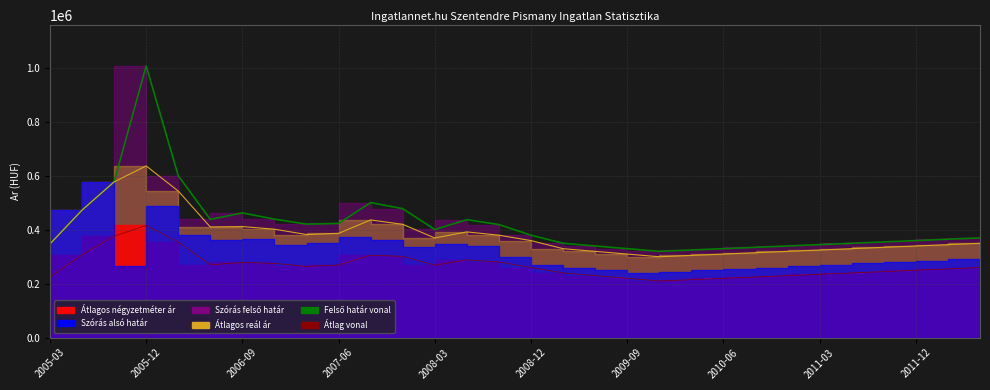

What position from the left is 2009-06?

18